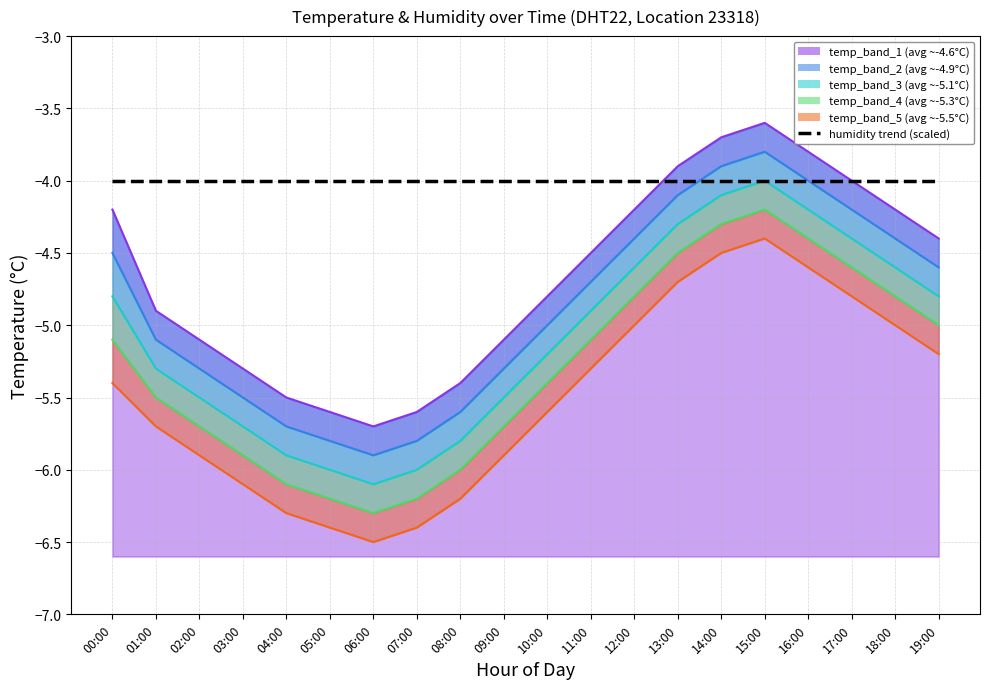

True or false: temp_band_2 and temp_band_5 cross at least once.

False